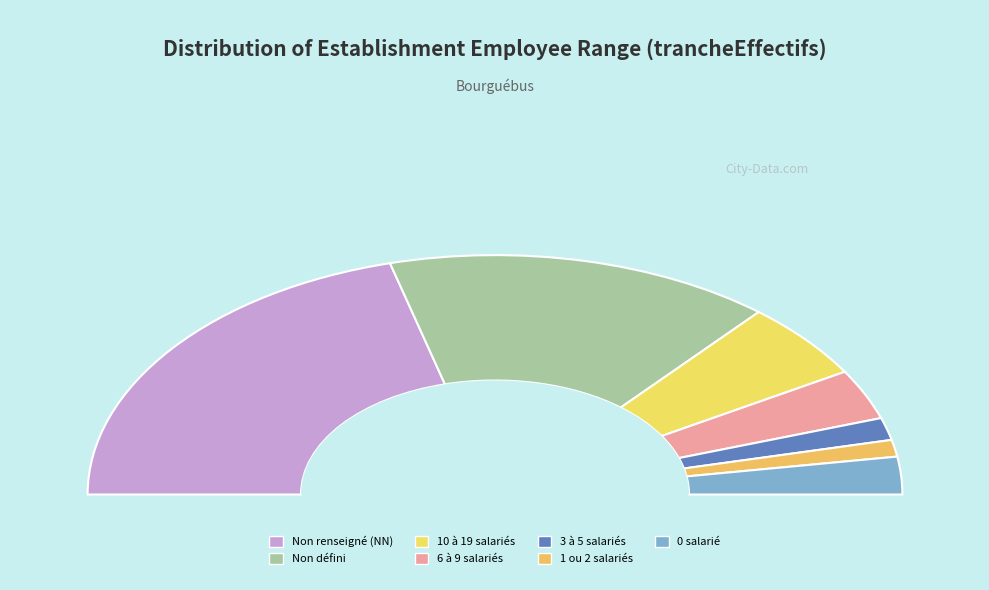

To the nearest percent, what percentage of the pie is 12?

10%